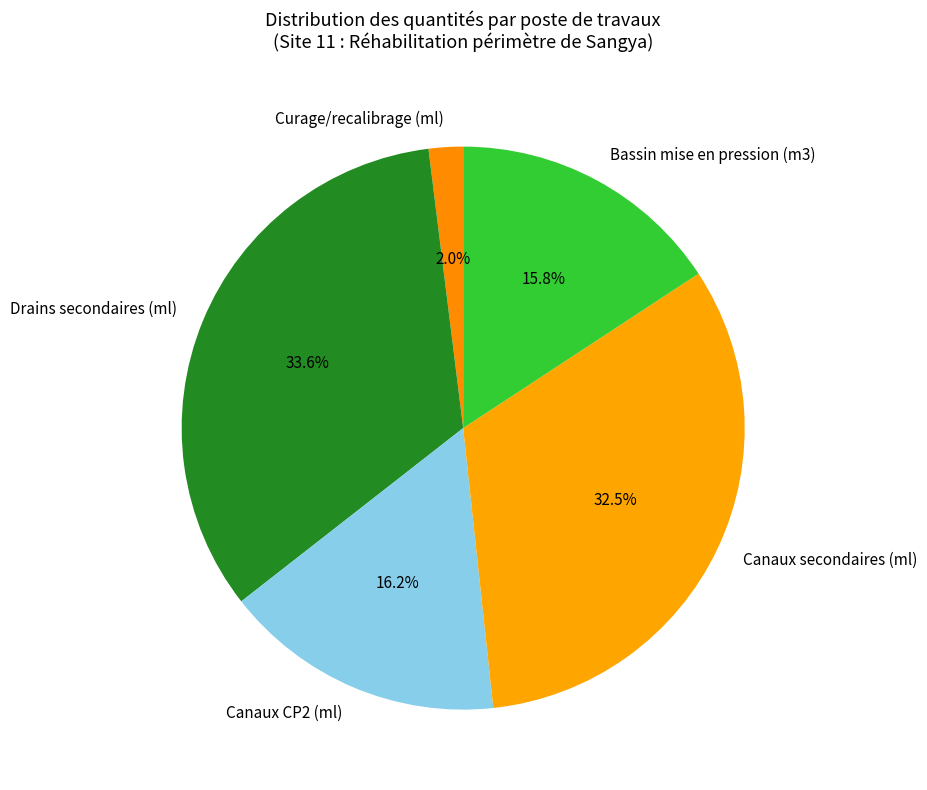

Which slice is the largest?

Drains secondaires (ml)